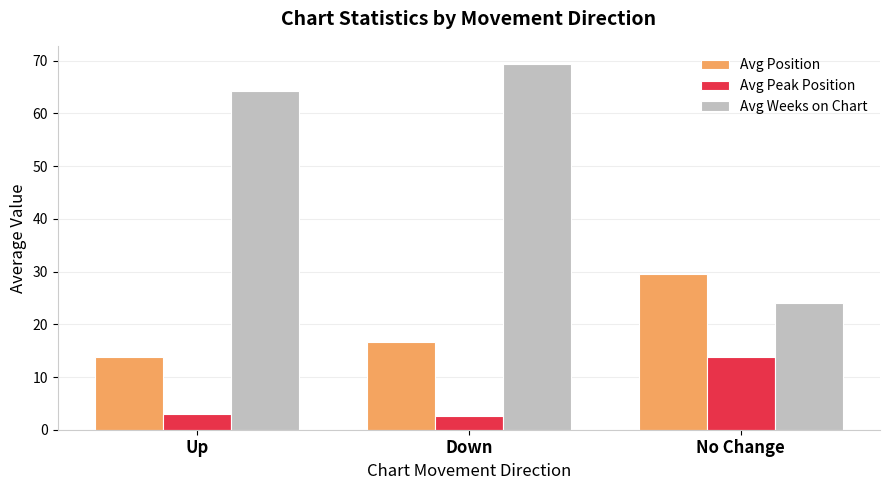

How many bars are there in total?

9